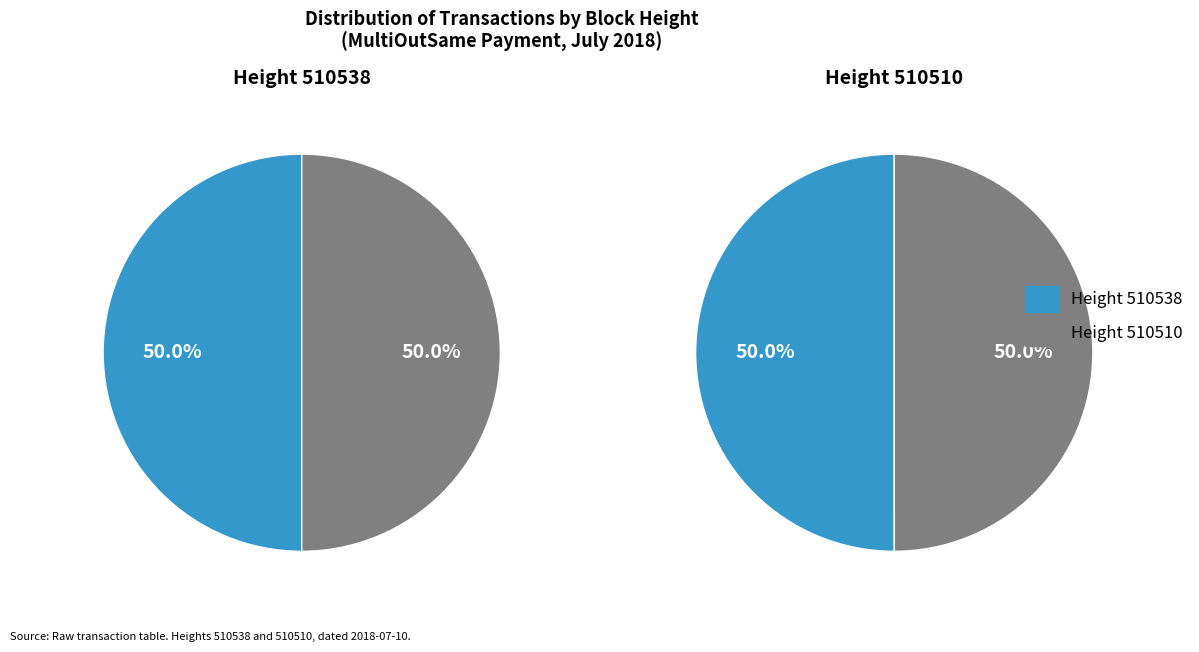

What percentage is the 510538 slice, to the nearest percent?

50%